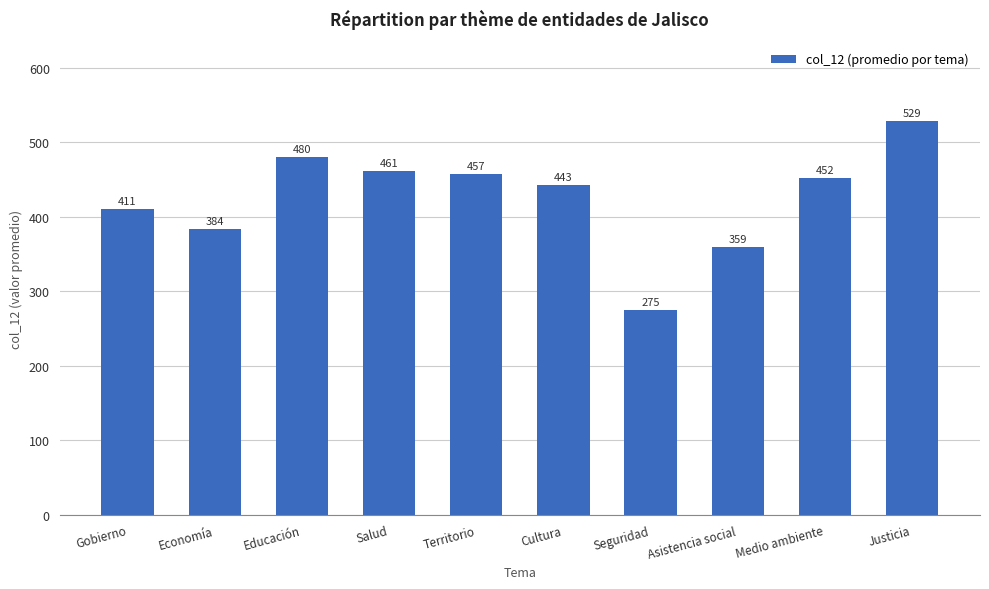

What is the difference between the values at Seguridad and Economía?

108.6